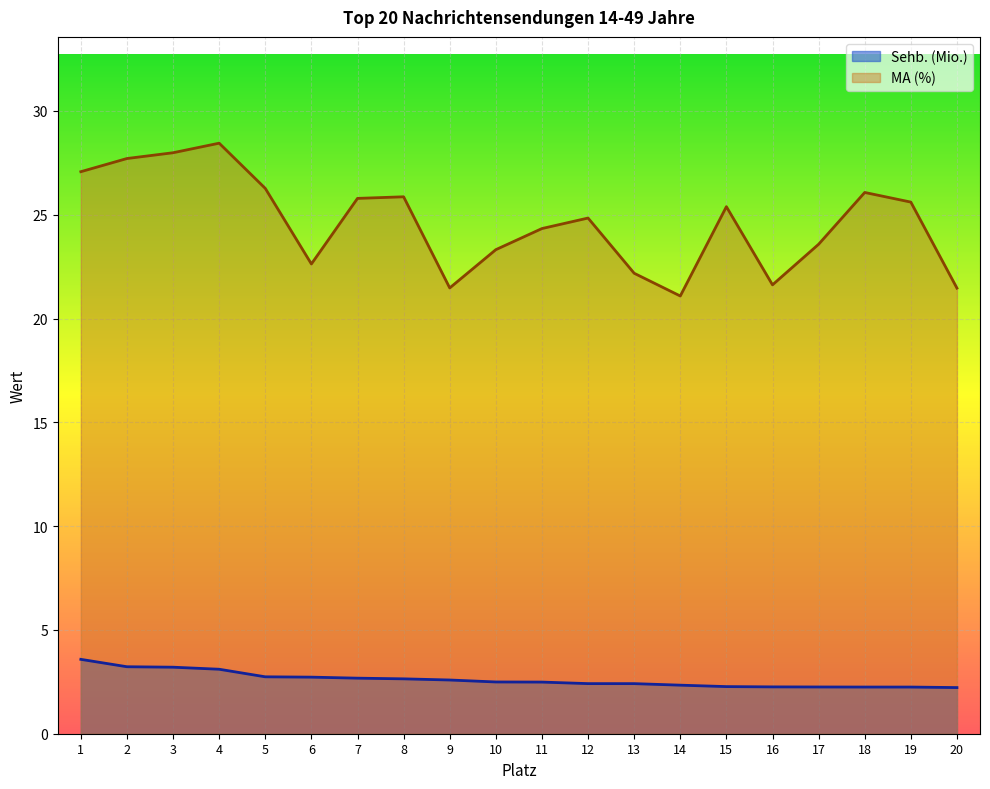

What is the smallest value displayed?

2.2